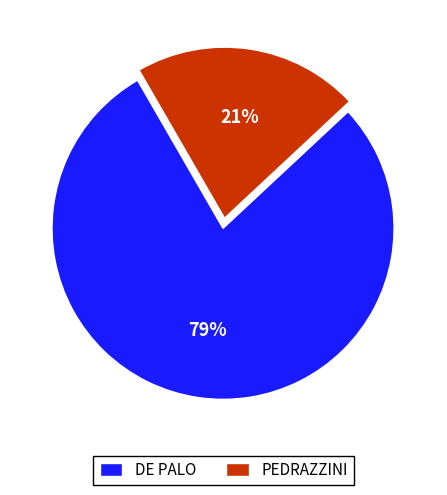

Which slice represents more than half of the pie?

DE PALO